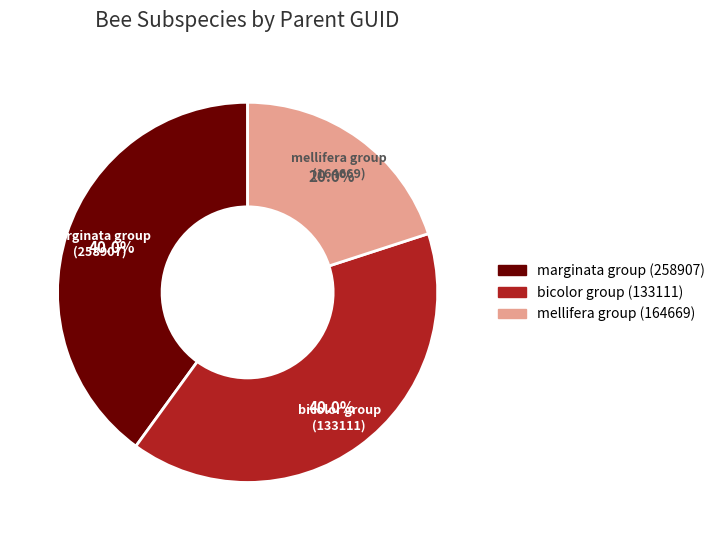

To the nearest percent, what is the average slice percentage?

33%